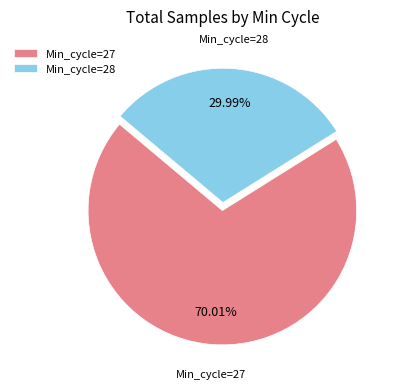

To the nearest percent, what is the average slice percentage?

50%